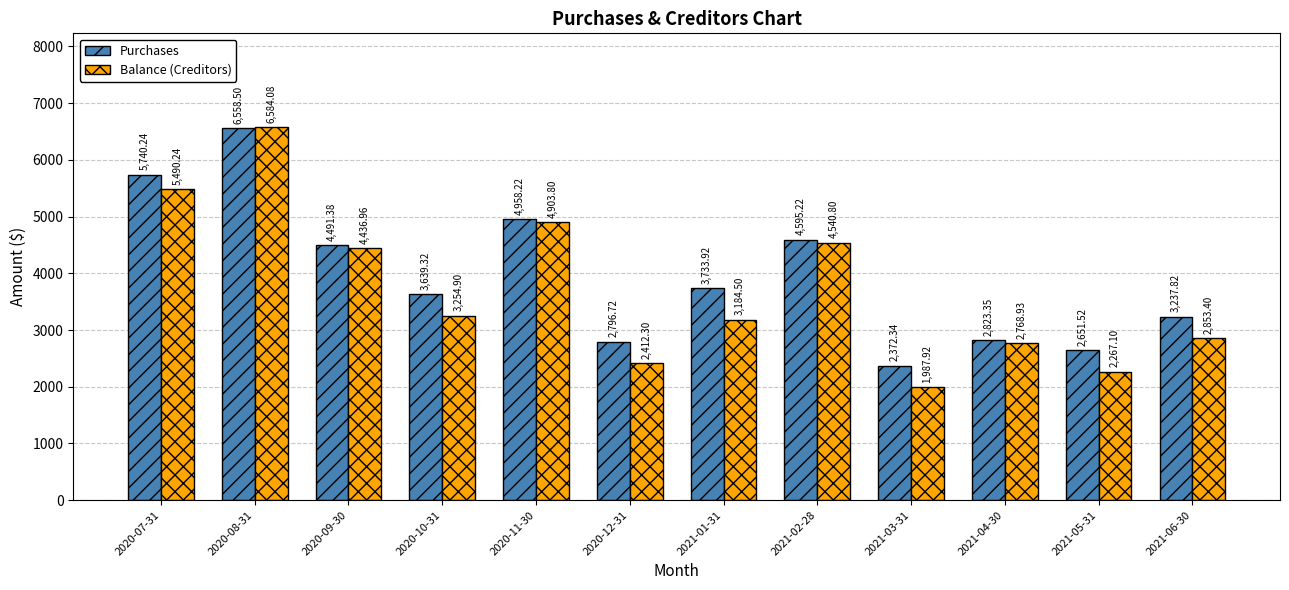

Rank the series at 2020-09-30 from highest to lowest value.

Purchases, Balance (Creditors)